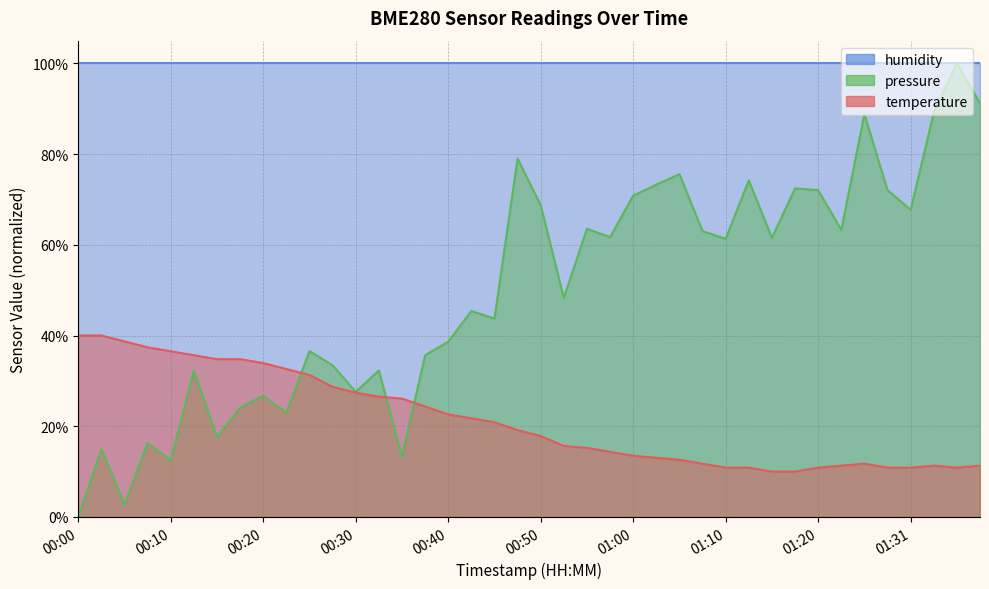

What is the label of the 4th point from the left?

00:08